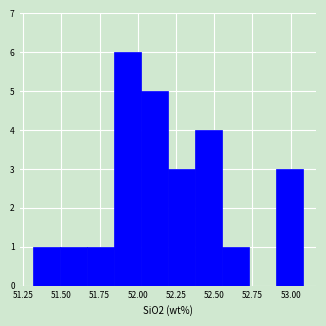

Read against the x-axis, roughly where is the centre of the tallest bar?

51.95